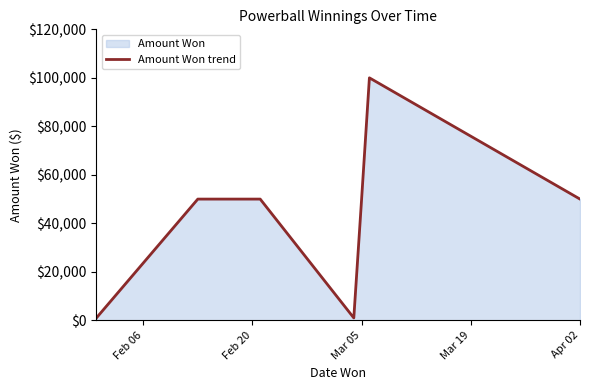

What is the difference between the second highest and second lowest values?

49000